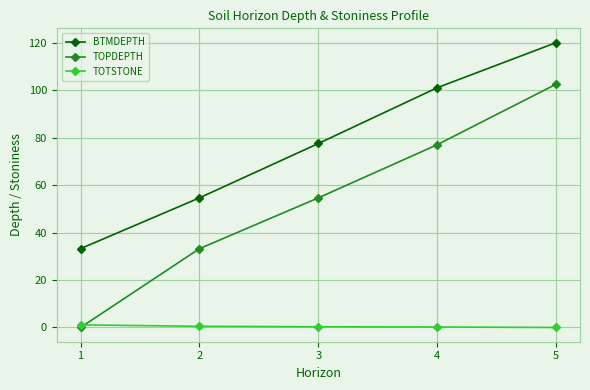

How many lines are shown in the chart?

3